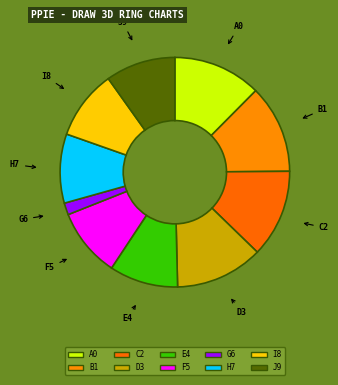

Do I8 and H7 together represent more than half of the pie?

No